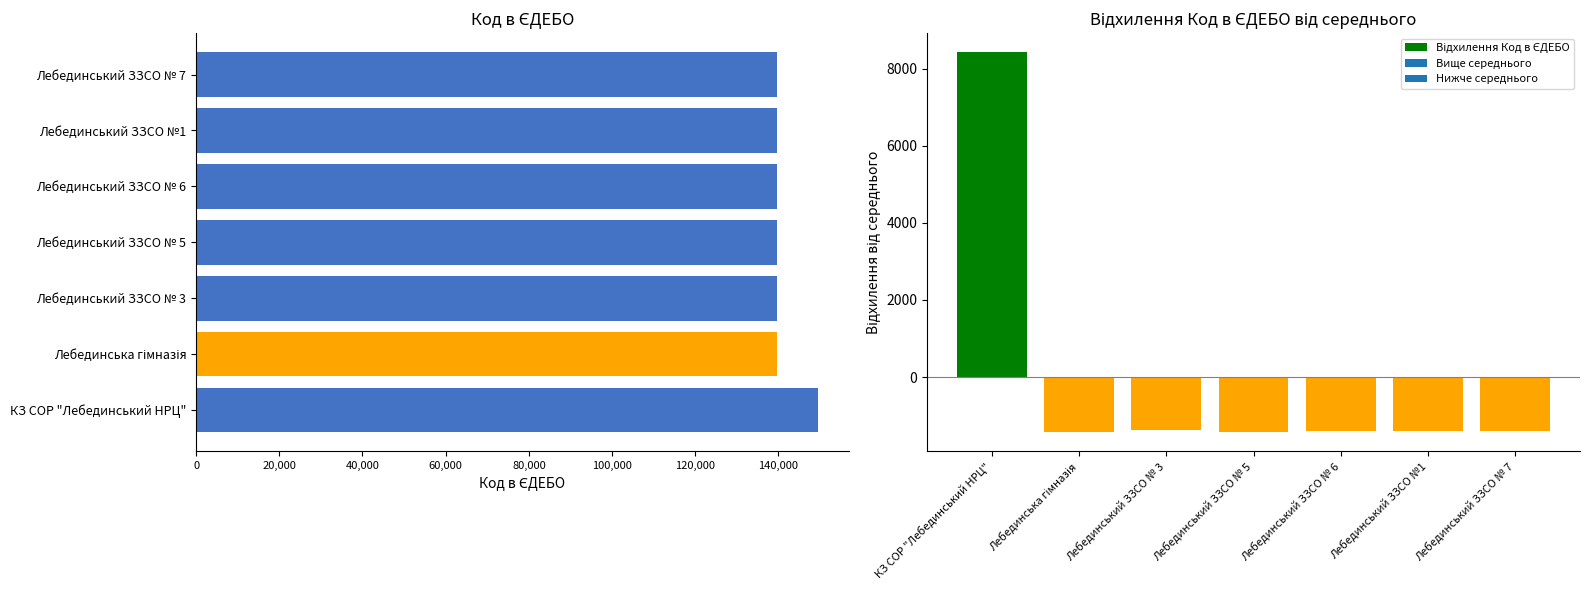

True or false: Відхилення Код в ЄДЕБО has a value of -2130.7 at Лебединський ЗЗСО № 7.

False